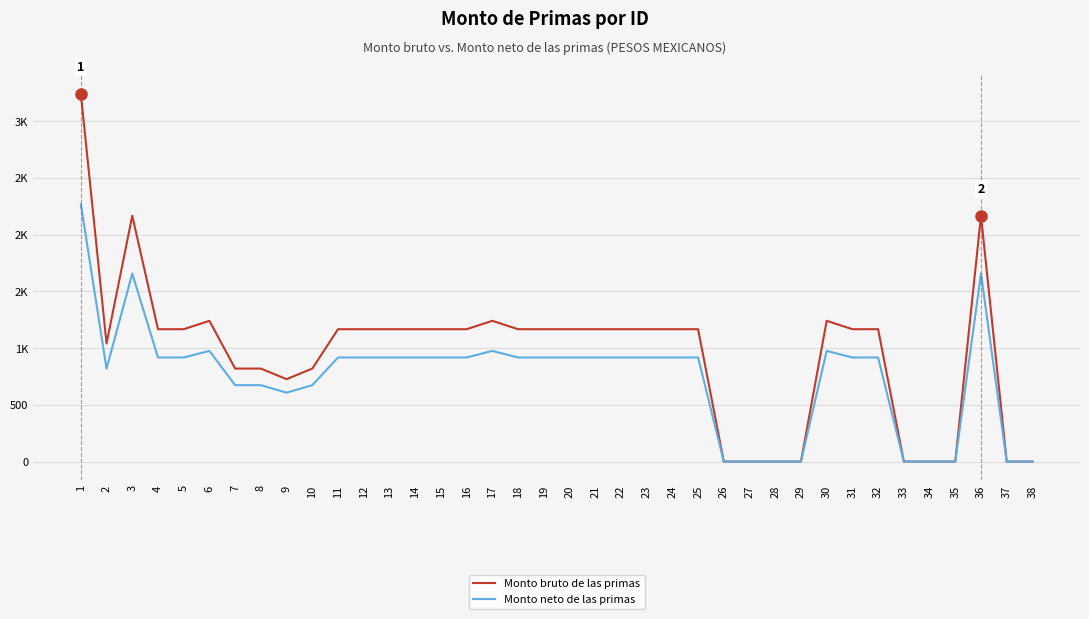

True or false: Monto neto de las primas and Monto bruto de las primas intersect in this chart.

False